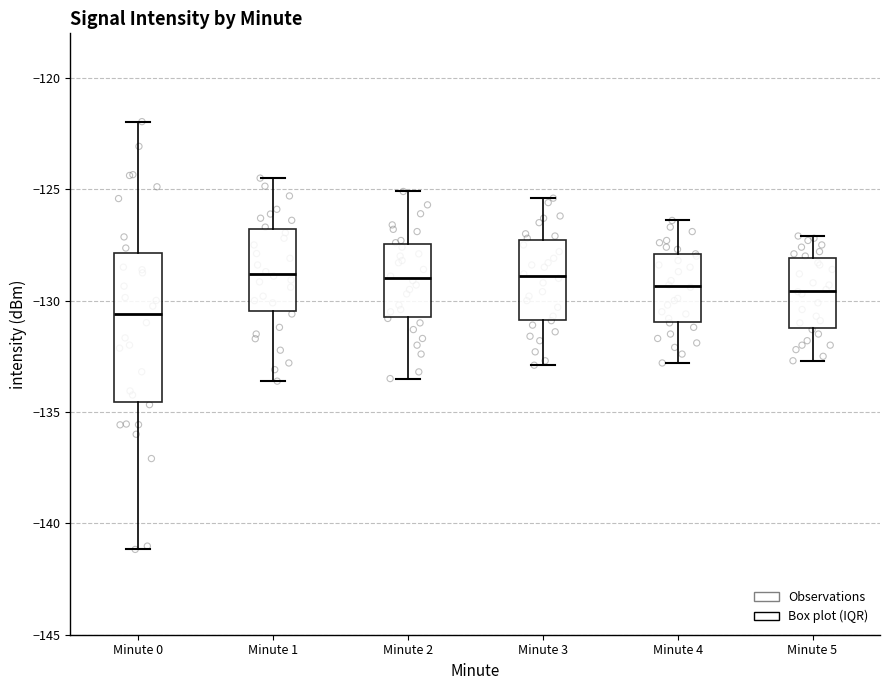

Reading left to right, transcribe this box plot: for each box, give where its median line is, the range the box spans, and where its two whiskers end, as read against the y-axis. The values are not printed on the chart, so give them approximately, as read against the axis.

Minute 0: median -130.5, box -134.5 to -128.0, whiskers -141.0 to -122.0
Minute 1: median -129.0, box -130.5 to -127.0, whiskers -133.5 to -124.5
Minute 2: median -129.0, box -130.5 to -127.5, whiskers -133.5 to -125.0
Minute 3: median -129.0, box -131.0 to -127.5, whiskers -133.0 to -125.5
Minute 4: median -129.5, box -131.0 to -128.0, whiskers -133.0 to -126.5
Minute 5: median -129.5, box -131.0 to -128.0, whiskers -132.5 to -127.0